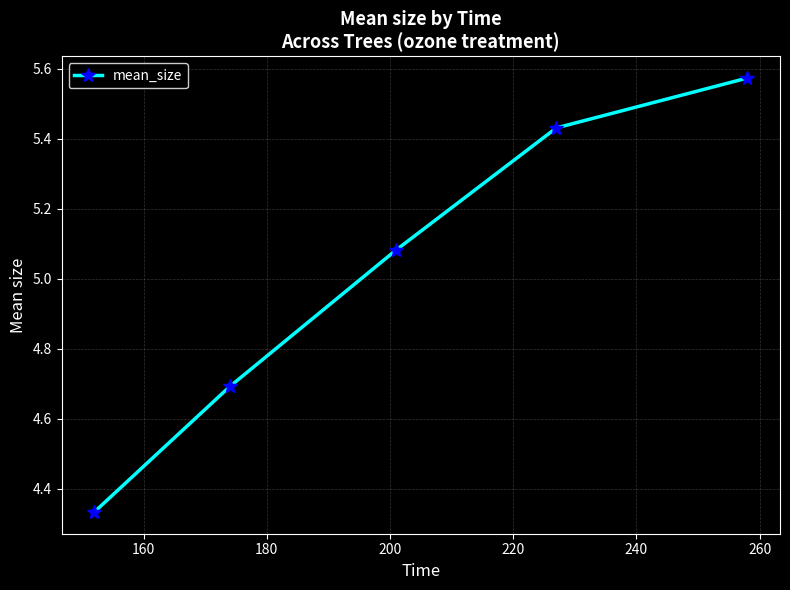

What is the average value?

5.0